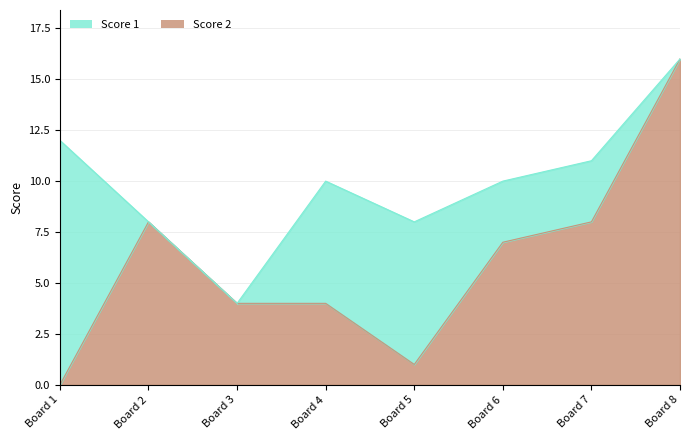

How many interior local peaks (higher than both neighbors) does the data have?

1